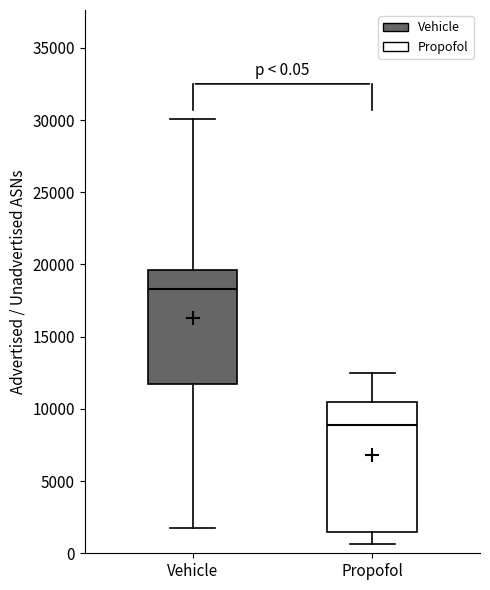

Which box's median line is the highest?

Vehicle